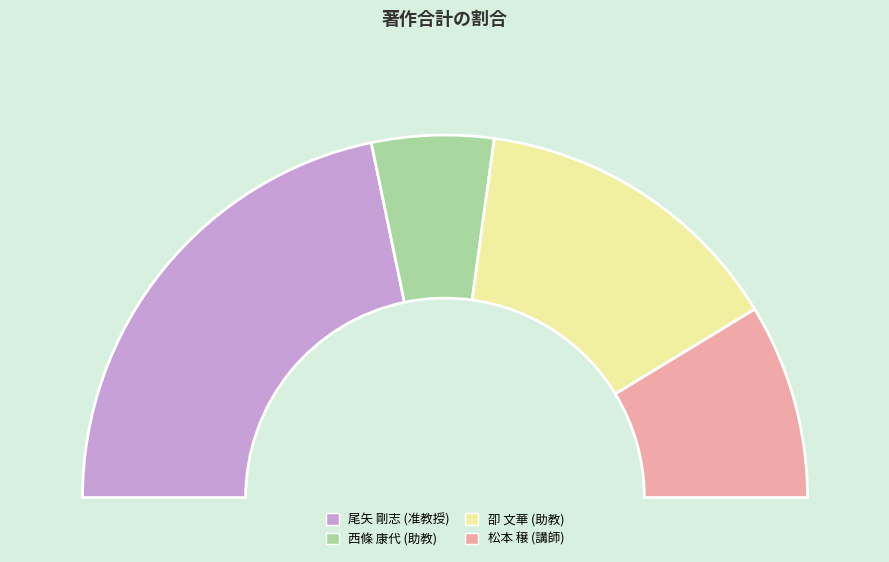

Is it true that 西條 康代 (助教) is 11% of the pie?

True